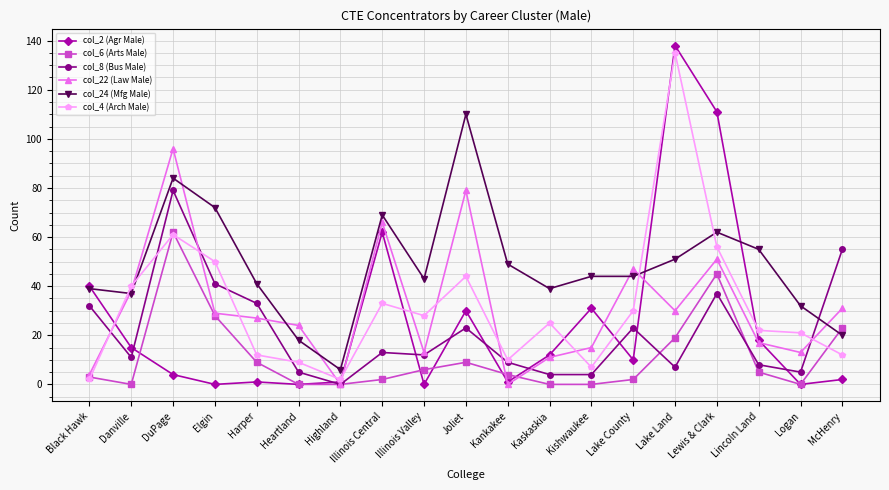

What is the difference between the maximum and minimum values in the col_8 (Bus Male) series?

79